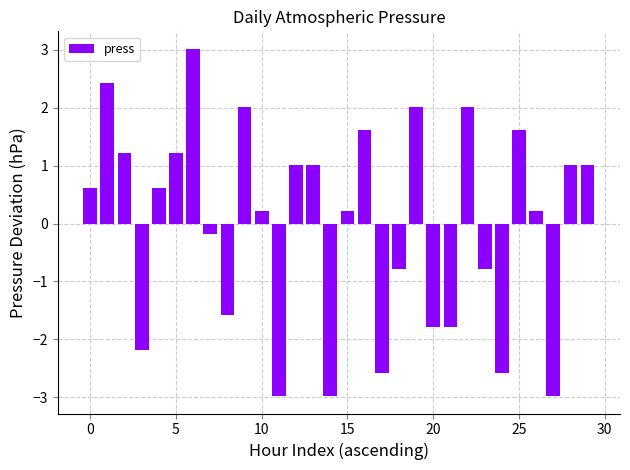

What is the difference between the second highest and second lowest values?

5.4